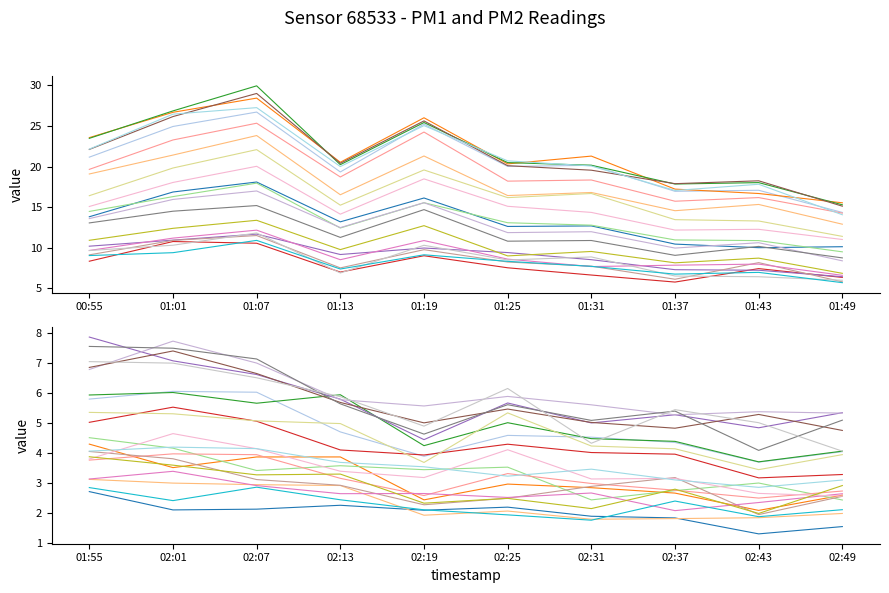

What is the difference between the P2 values at 12 and 13?

0.6